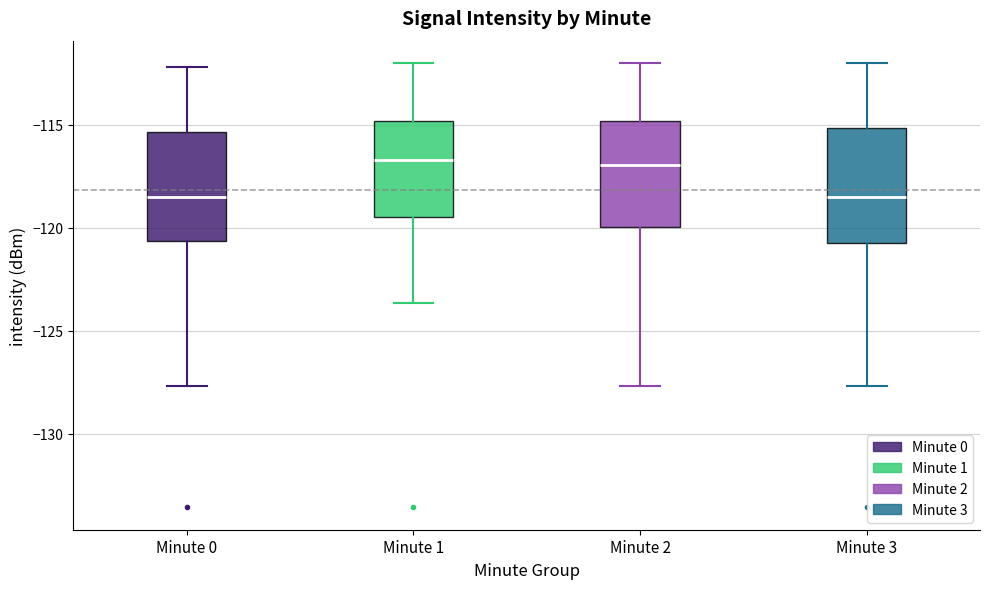

Reading left to right, read every box against the y-axis: the position of its median line, the range the box covers, and the ends of its whiskers. The values are not printed on the chart, so give them approximately, as read against the axis.

Minute 0: median -118.5, box -120.5 to -115.5, whiskers -127.5 to -112.0
Minute 1: median -116.5, box -119.5 to -115.0, whiskers -123.5 to -112.0
Minute 2: median -117.0, box -120.0 to -115.0, whiskers -127.5 to -112.0
Minute 3: median -118.5, box -120.5 to -115.0, whiskers -127.5 to -112.0